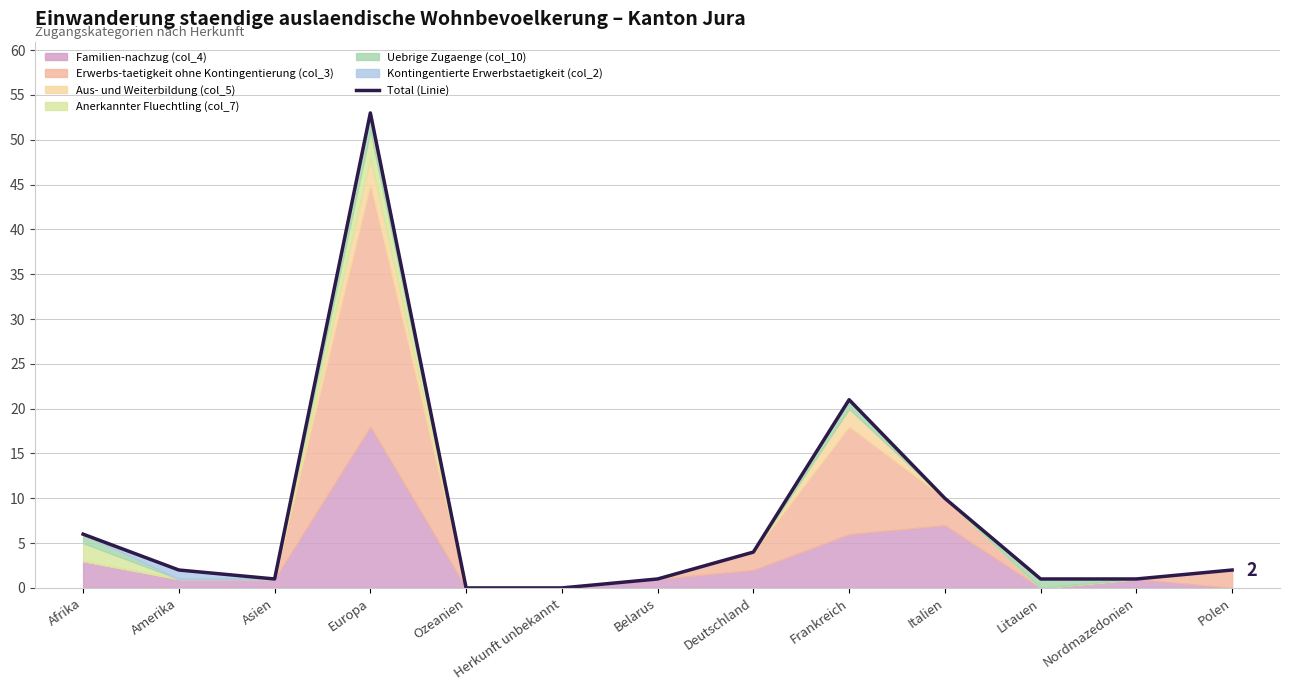

How many data points are above 2?

5